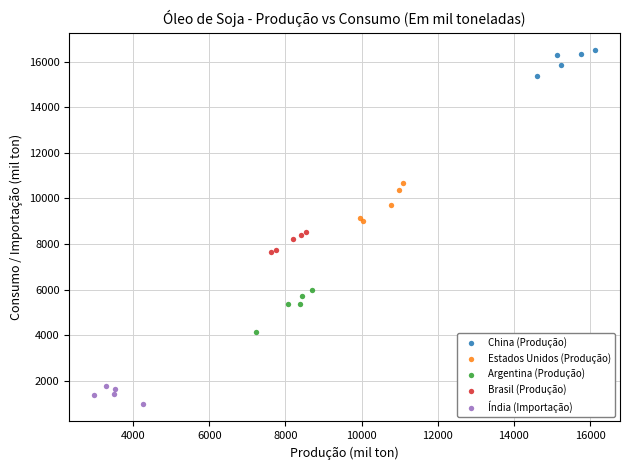

Which series contains the highest Y value?

China (Produção)